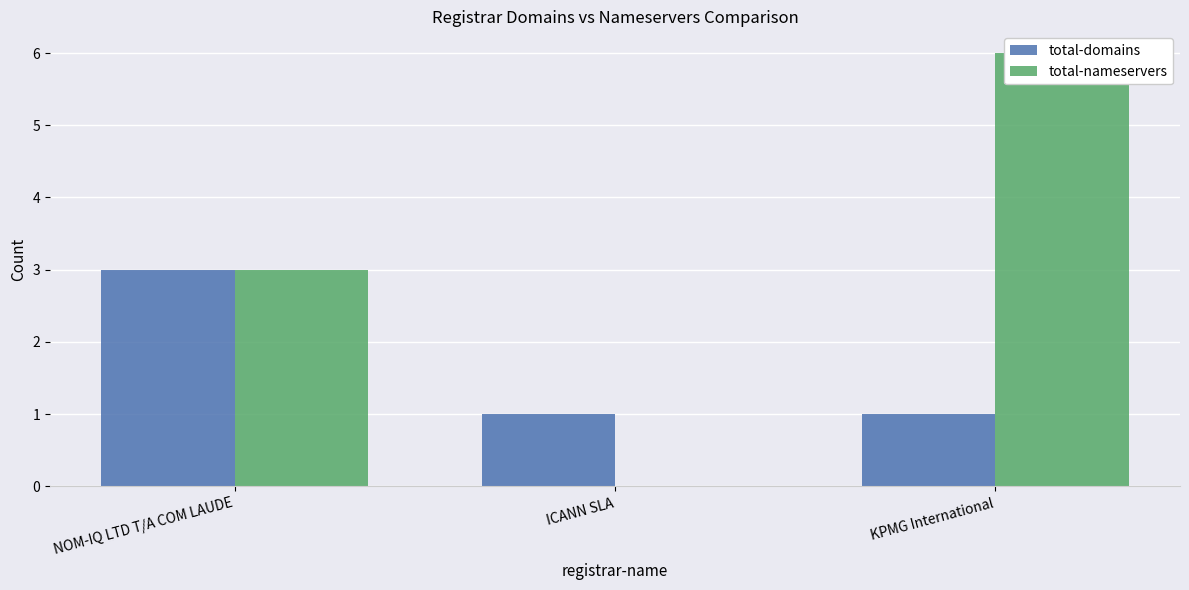

What is the label of the 2nd bar from the right?

ICANN SLA